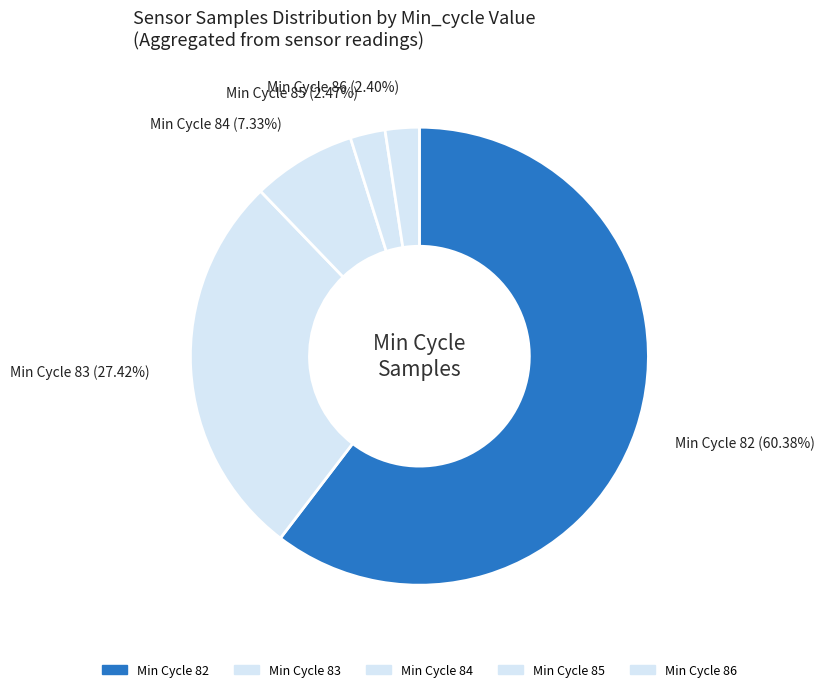

Count the number of slices in the pie.

5